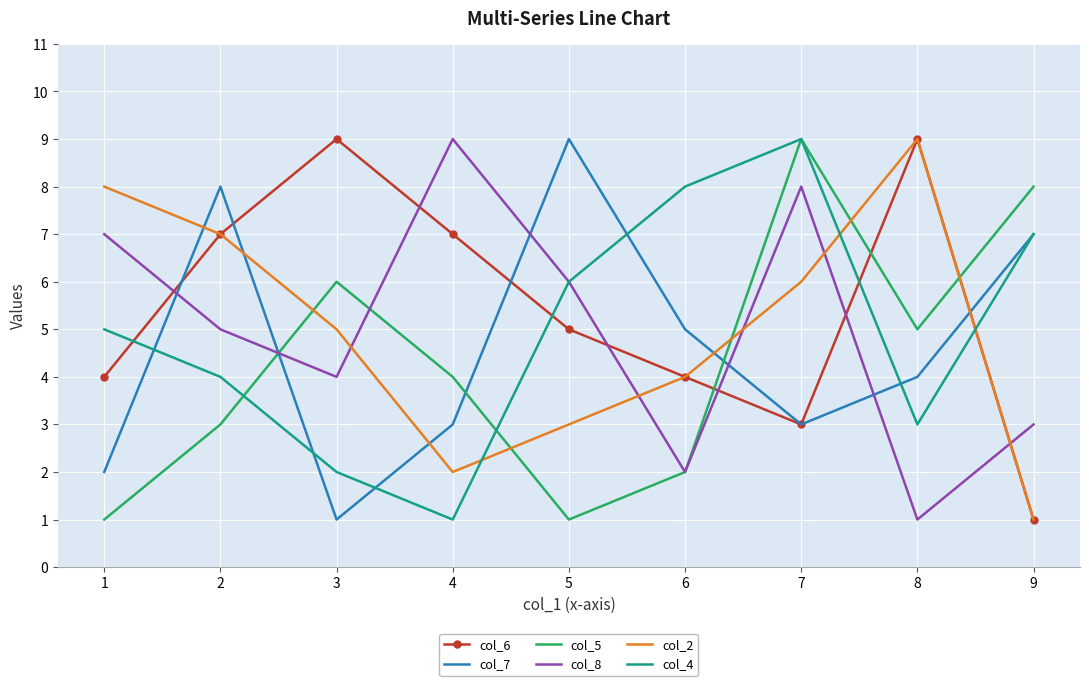

Which category has the lowest value in the col_2 series?

9